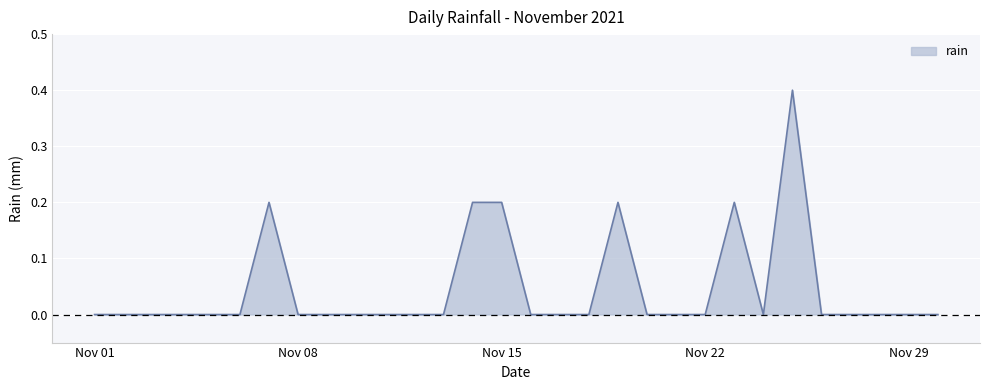

Reading right to left, transcribe all the data shown in this chart.

0.0	0.0	0.0	0.0	0.0	0.4	0.0	0.2	0.0	0.0	0.0	0.2	0.0	0.0	0.0	0.2	0.2	0.0	0.0	0.0	0.0	0.0	0.0	0.2	0.0	0.0	0.0	0.0	0.0	0.0